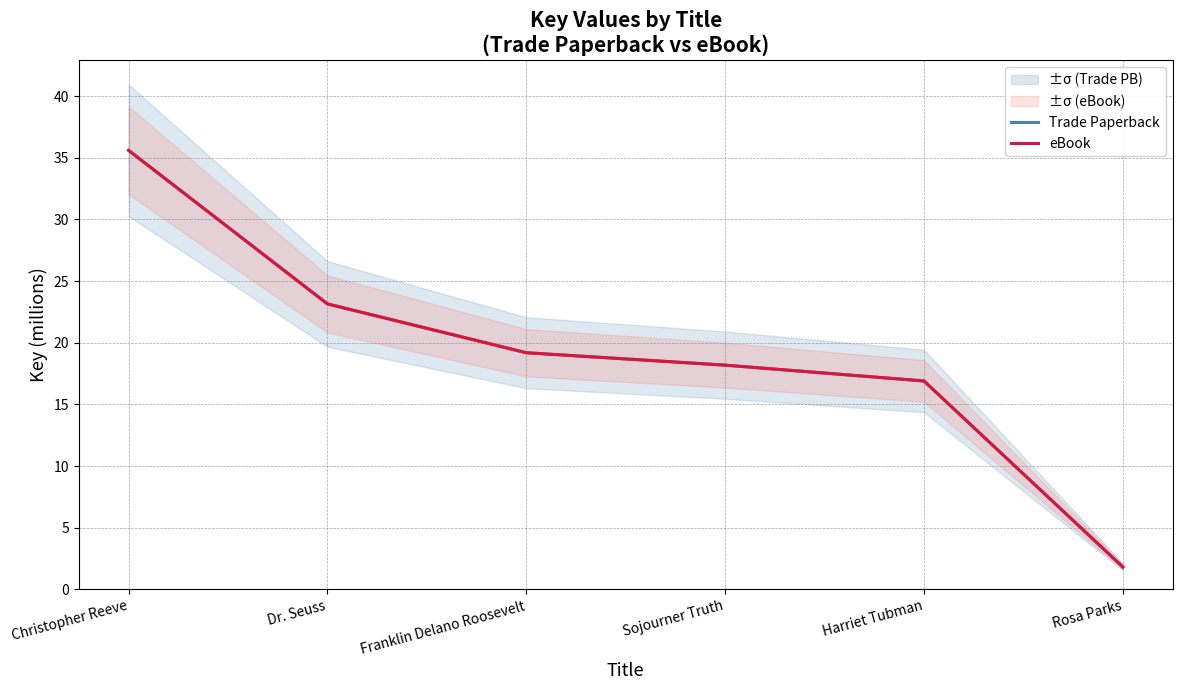

At which category does the chart reach its peak across all series?

Christopher Reeve